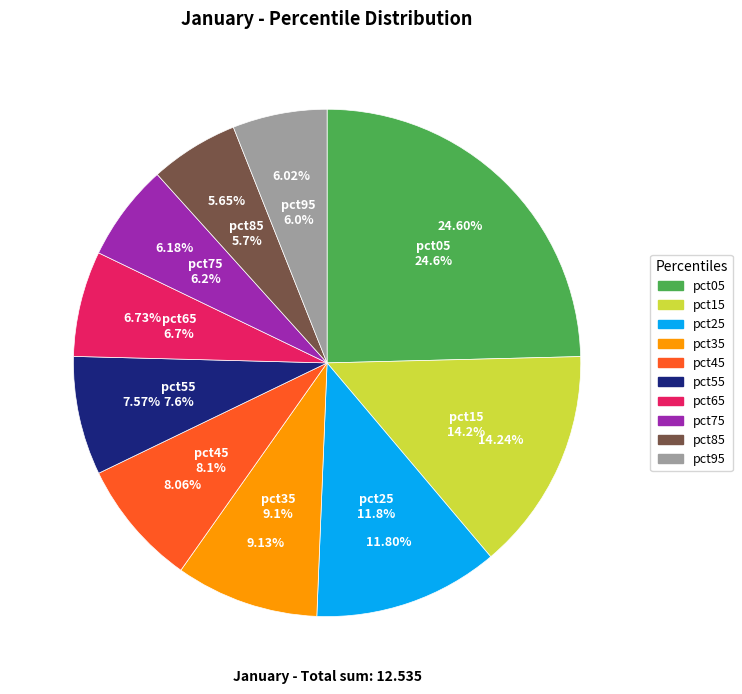

Does any single category account for the majority?

No